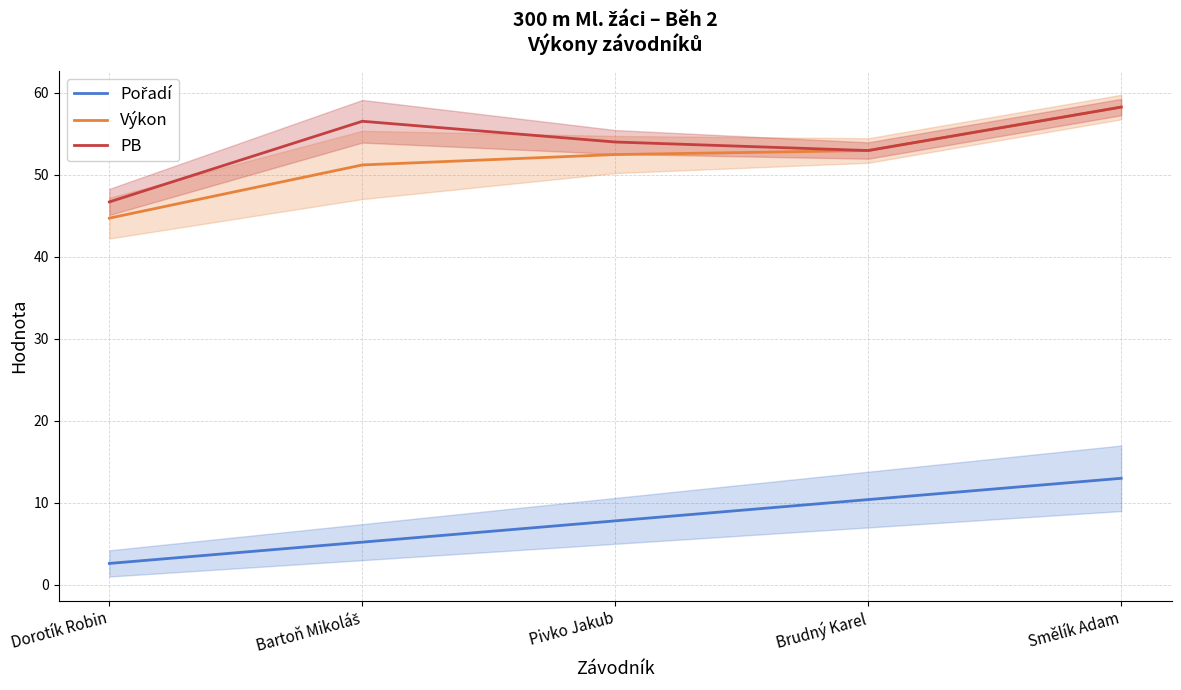

Which series has the widest spread of values?

Výkon